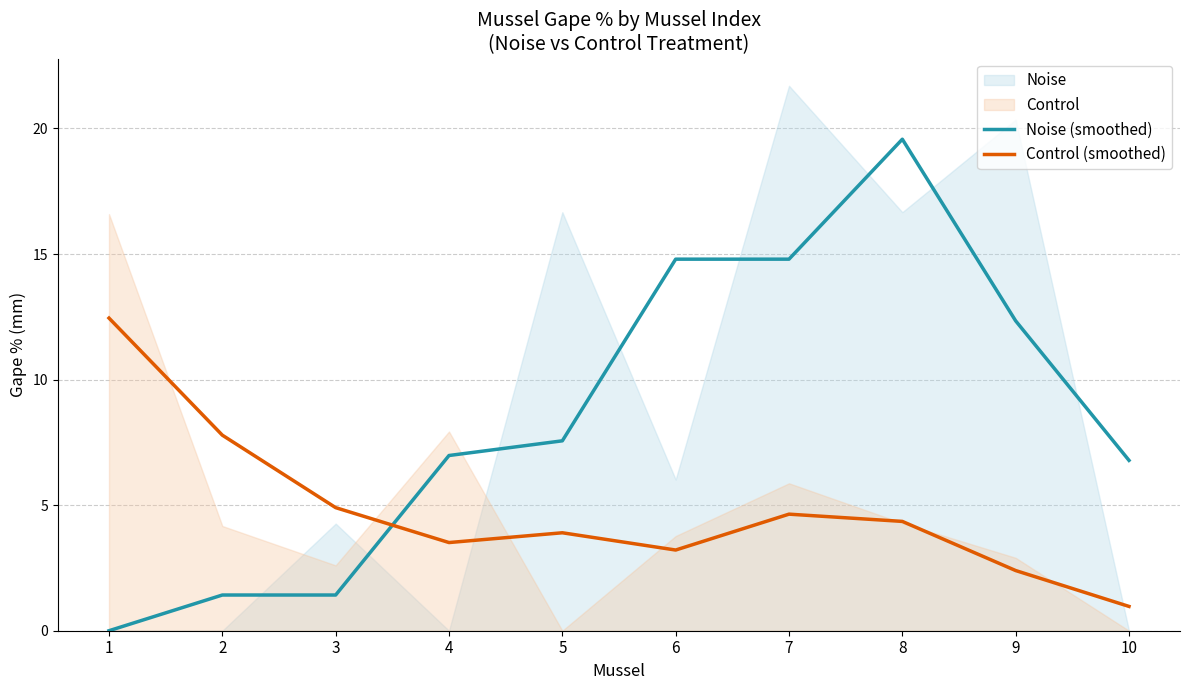

Between which two adjacent categories do Noise (smoothed) and Control (smoothed) first intersect?

3 and 4